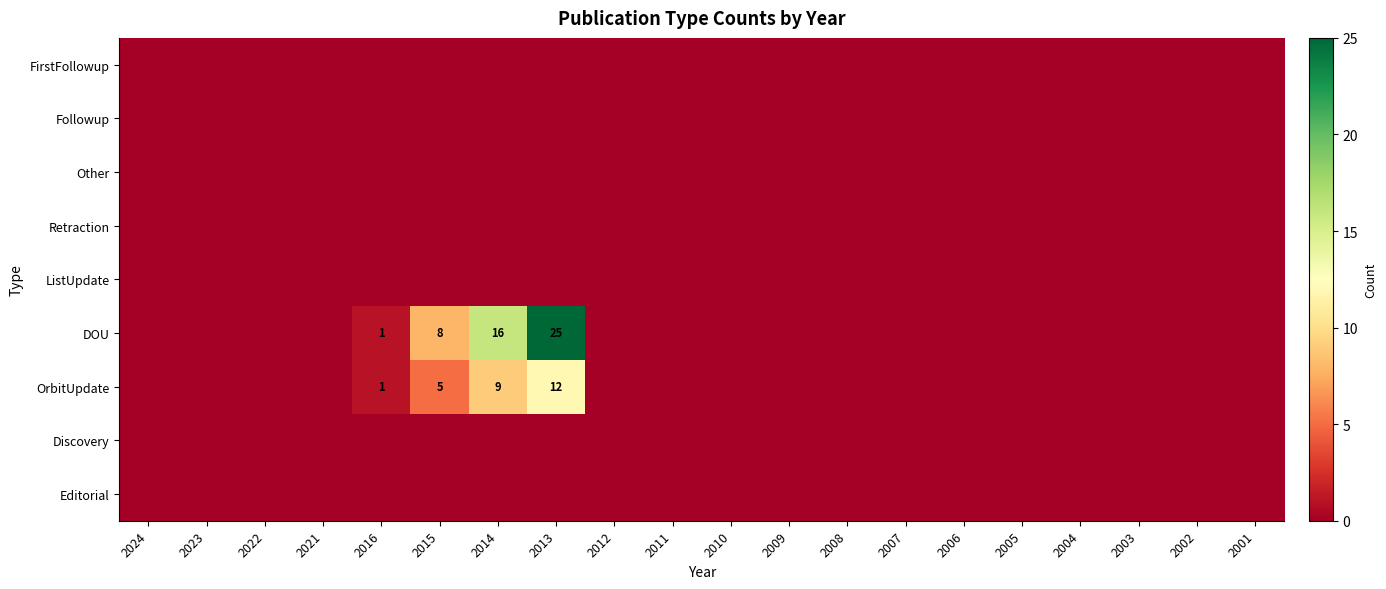

Which category has the lowest value across all series?

2024